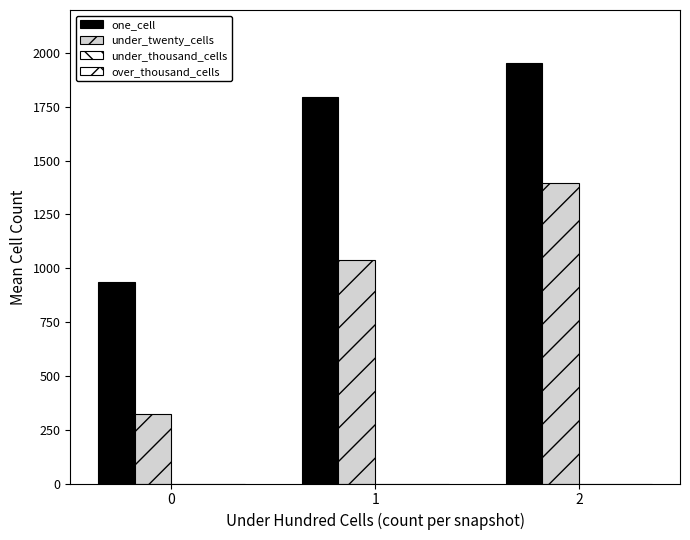

What is the average value of the under_twenty_cells series?

919.2